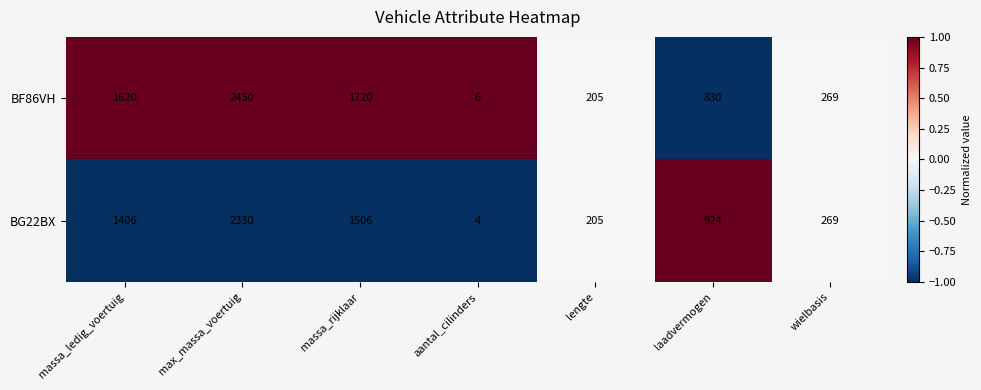

The value of BG22BX at wielbasis is 66. True or false?

False